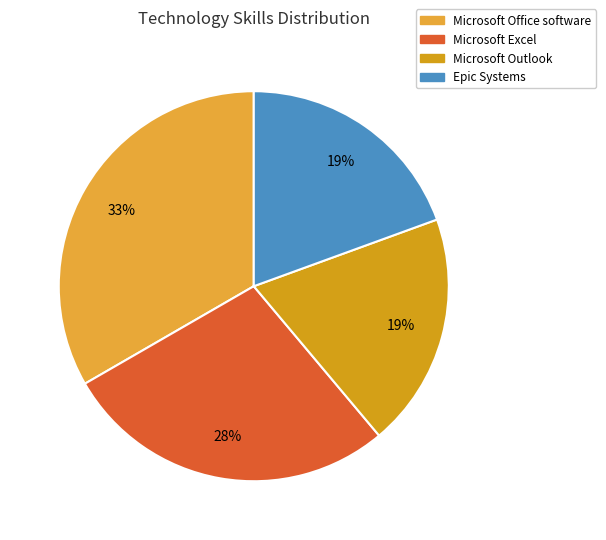

The Microsoft Office software slice represents 25% of the pie. True or false?

False